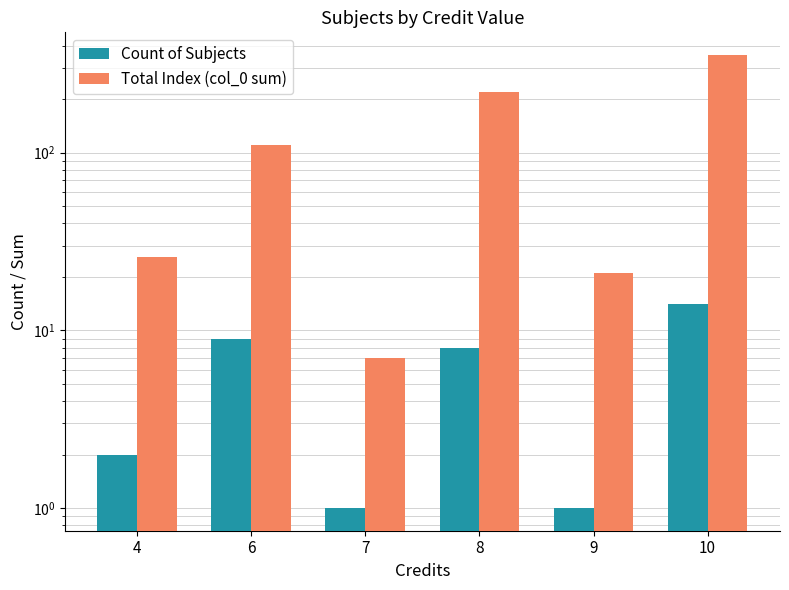

At how many categories does at least one series exceed 107?

3